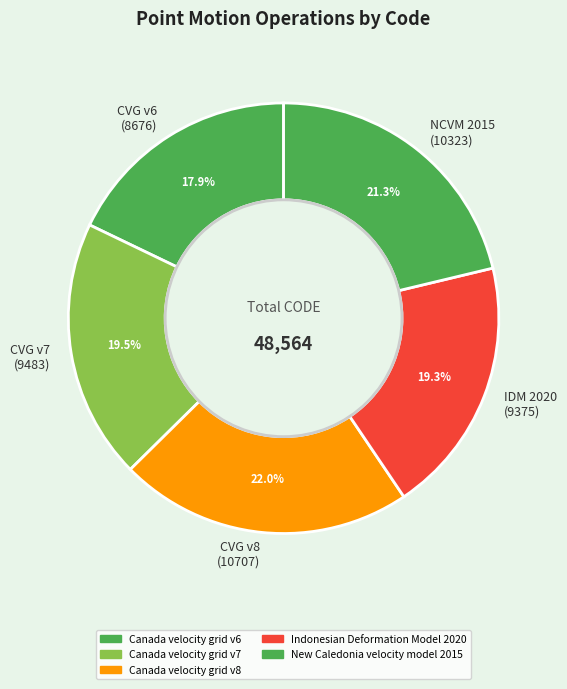

How many segments does this pie chart have?

5